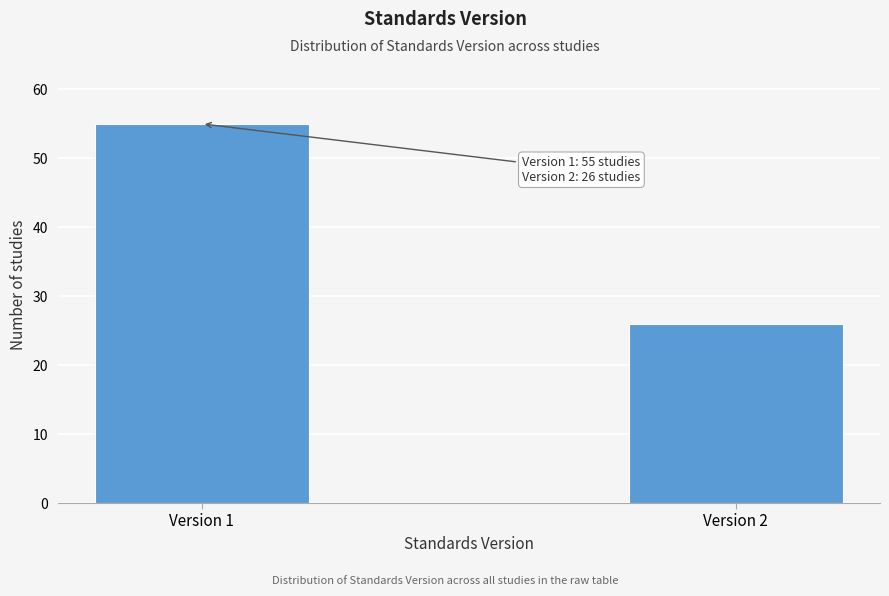

Reading left to right, list all the values displayed in this chart.

55	26